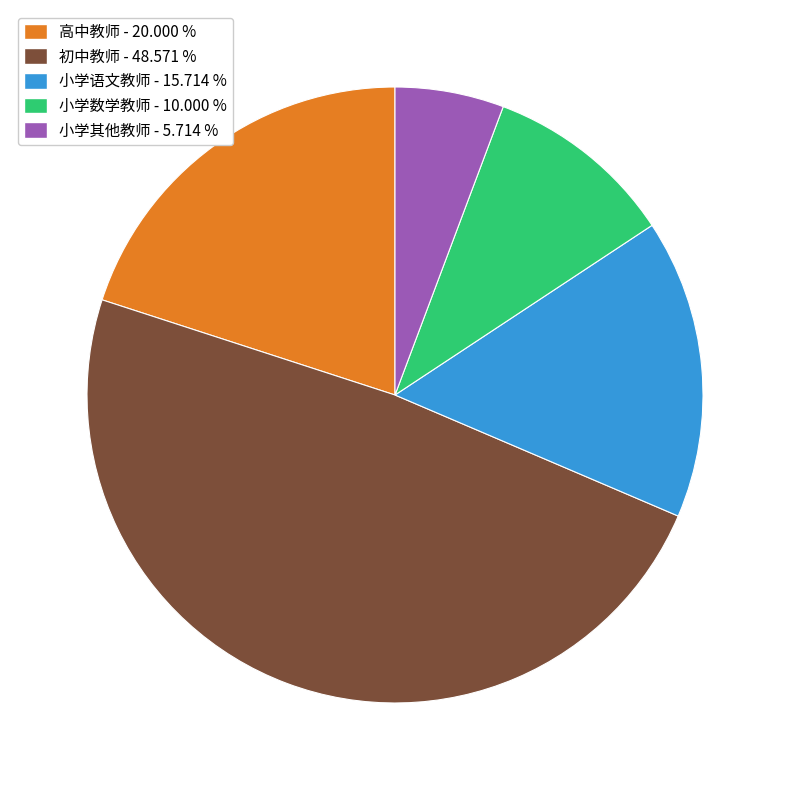

Is there a majority slice in this chart?

No